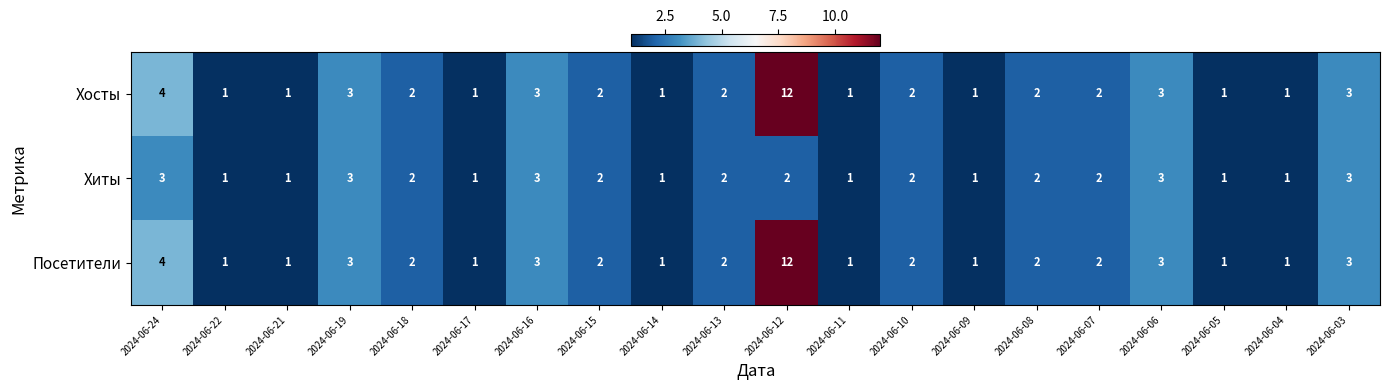

Which label corresponds to the largest value in the chart?

2024-06-12